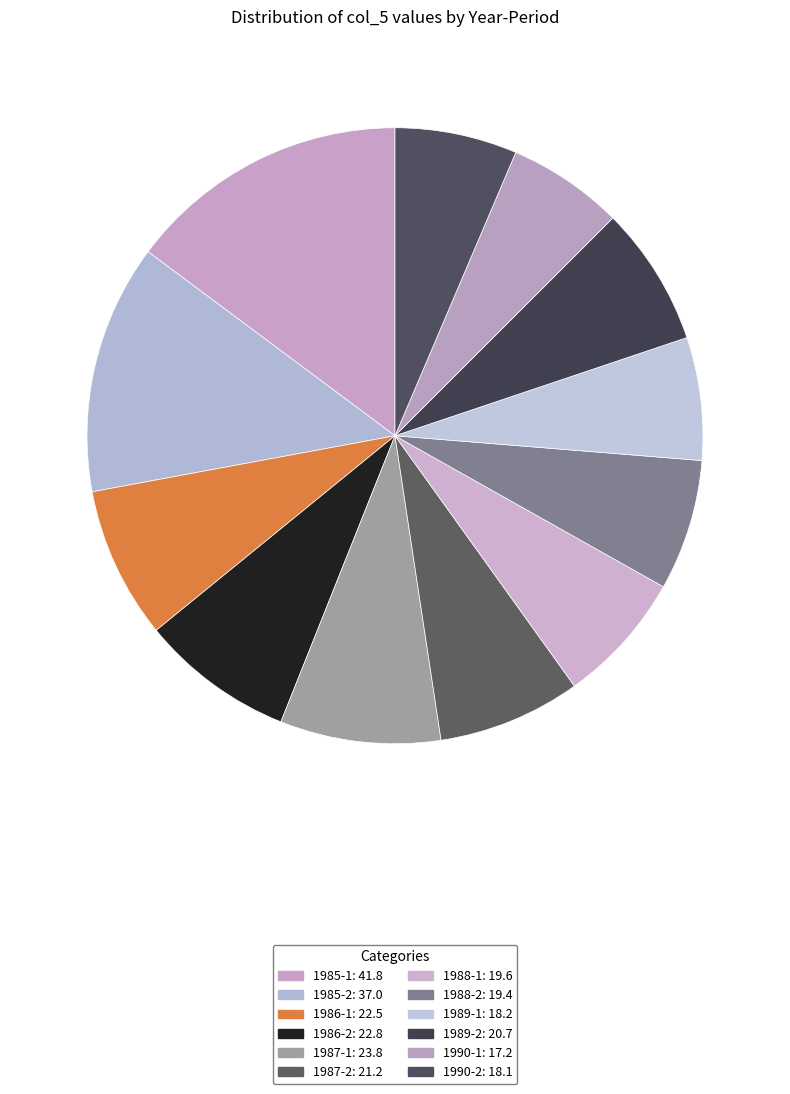

How many slices are in this pie chart?

12